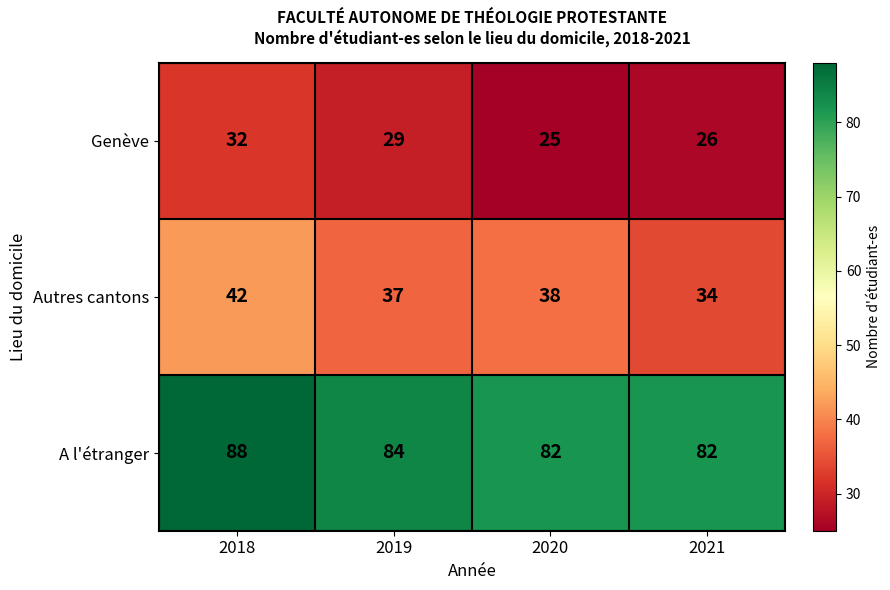

Which series has the largest range (max minus min)?

Autres cantons